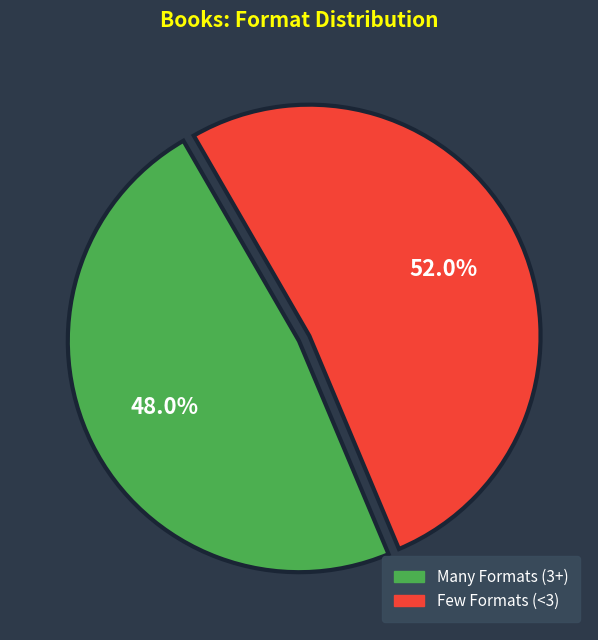

Is there a majority slice in this chart?

Yes